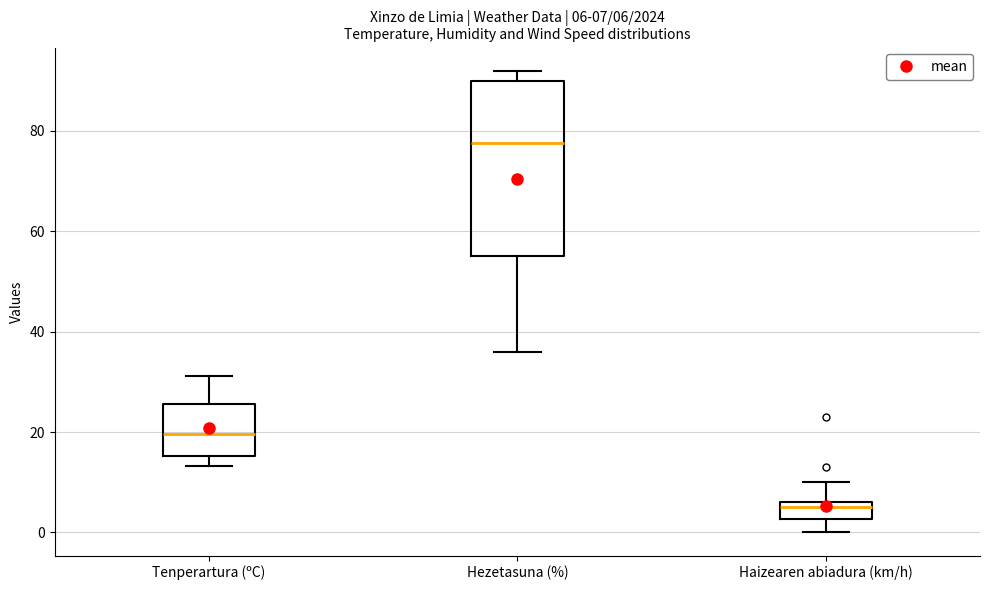

Which box is the tallest, from its lower edge to its upper edge?

Hezetasuna (%)